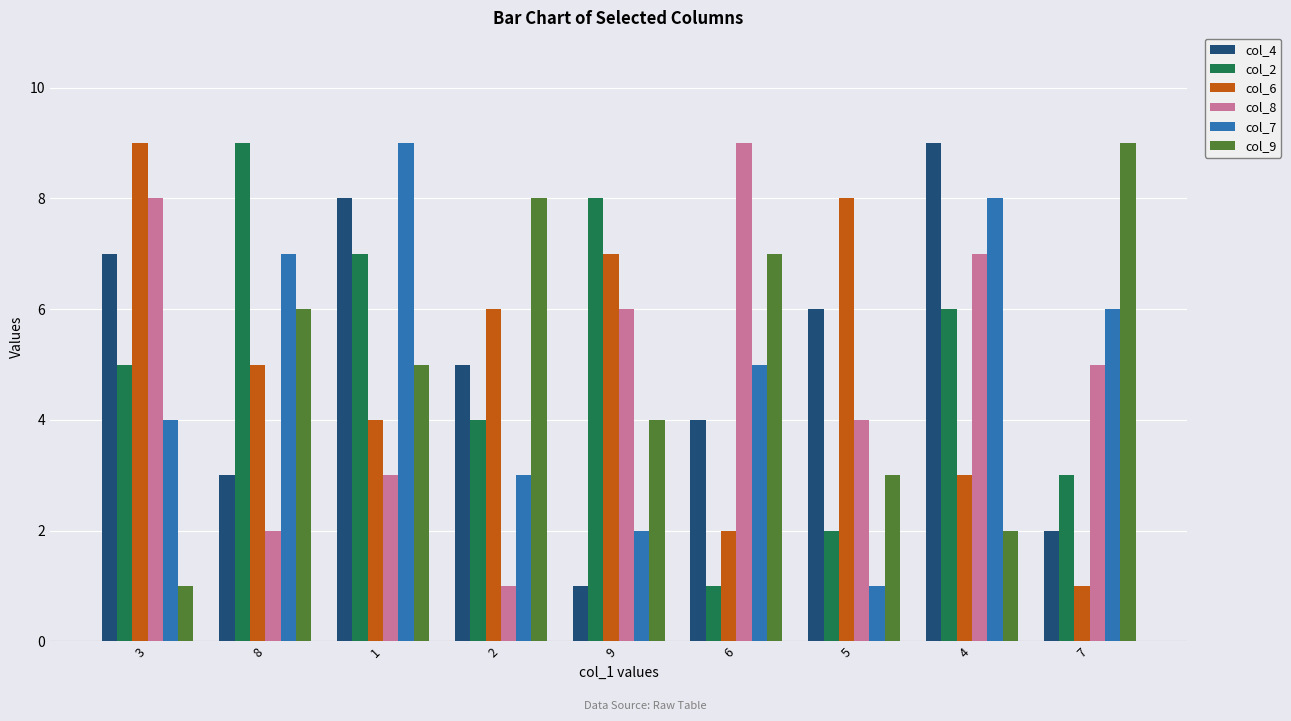

How many distinct data groups are displayed?

6